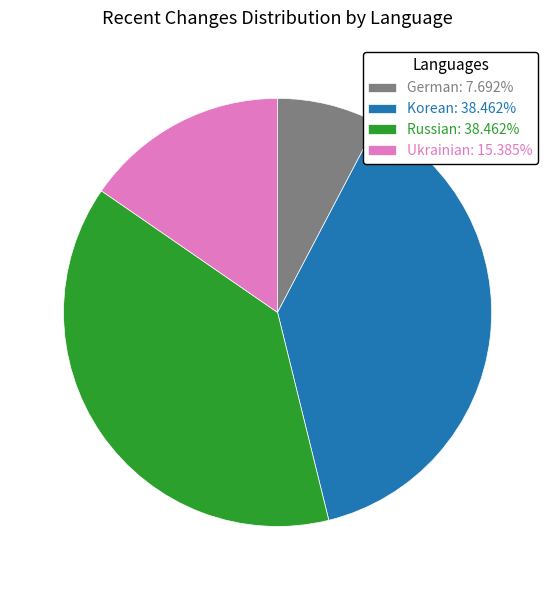

Is Russian: 38.462% the majority of the pie?

No